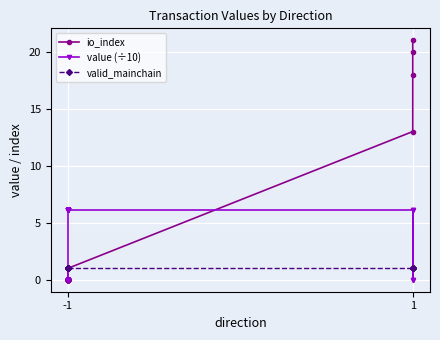

What is the maximum value shown in the chart?

21.0